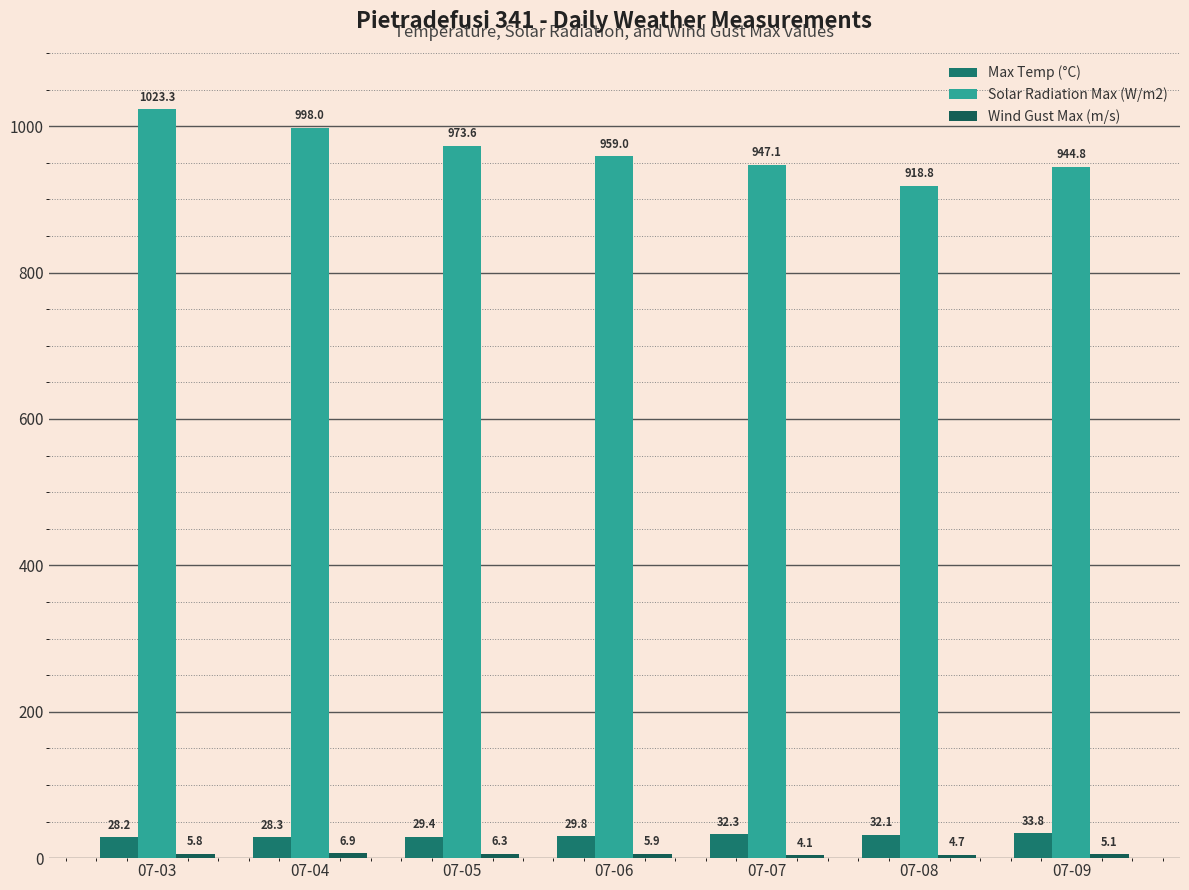

True or false: Max Temp (°C) has a value of 29.4 at 07-05.

True